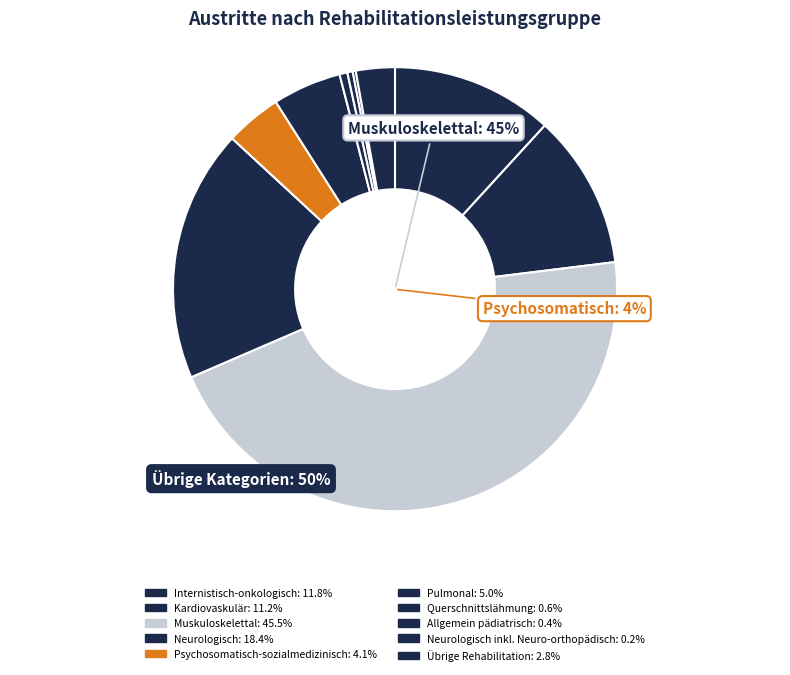

What percentage is the Pulmonal slice, to the nearest percent?

5%